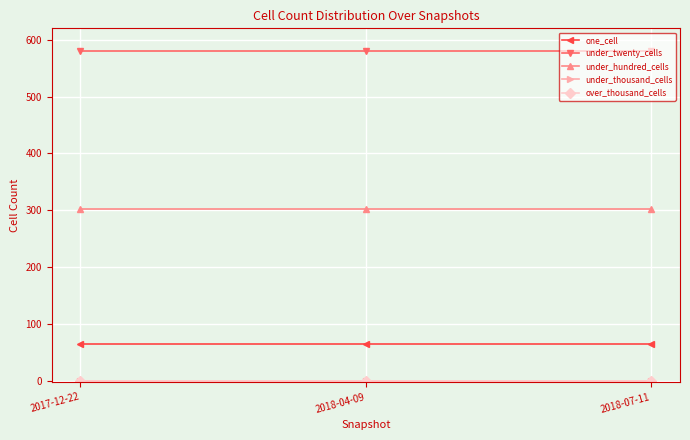

At which label is under_hundred_cells closest to 303?

2017-12-22